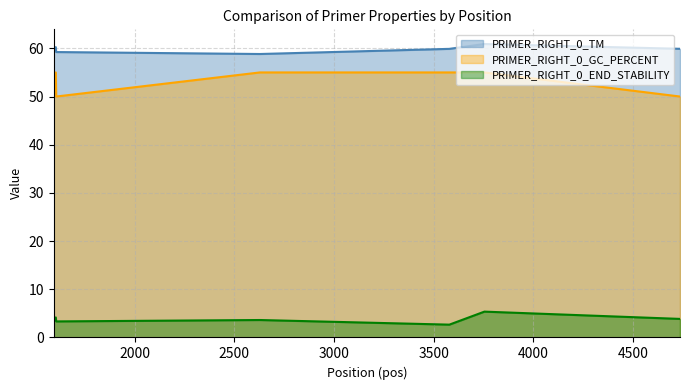

Reading left to right, transcribe all the data shown in this chart.

PRIMER_RIGHT_0_TM: 59.8	60.3	59.2	58.8	59.9	60.9	59.9
PRIMER_RIGHT_0_GC_PERCENT: 50.0	55.0	50.0	55.0	55.0	55.0	50.0
PRIMER_RIGHT_0_END_STABILITY: 3.4	4.2	3.3	3.6	2.7	5.4	3.9